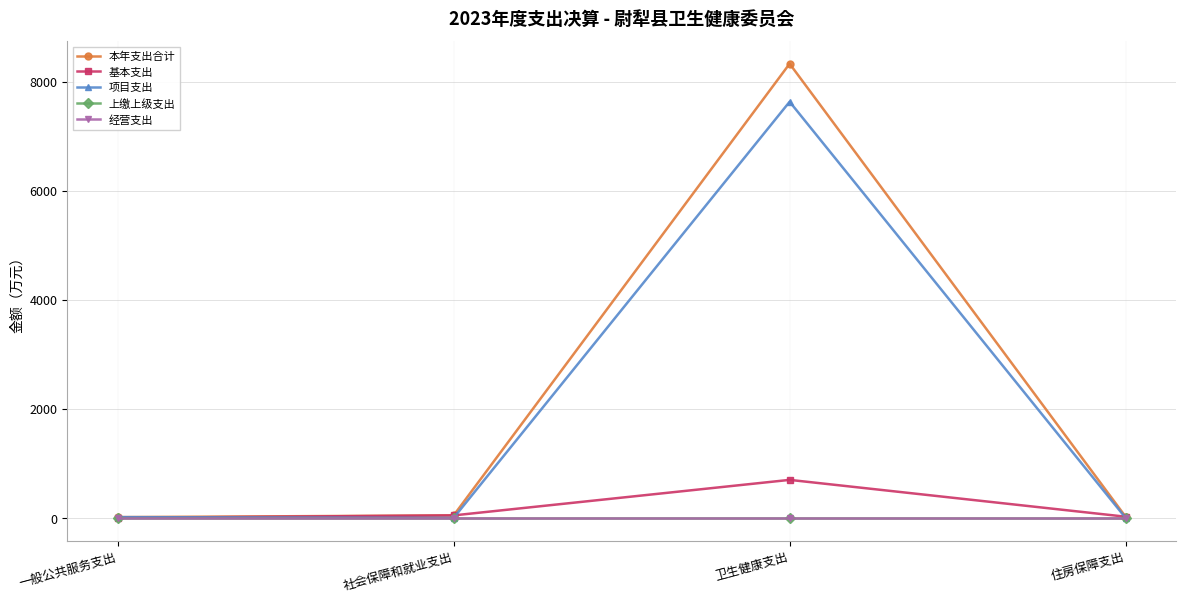

List the series in order of their peak value, highest first.

本年支出合计, 项目支出, 基本支出, 上缴上级支出, 经营支出